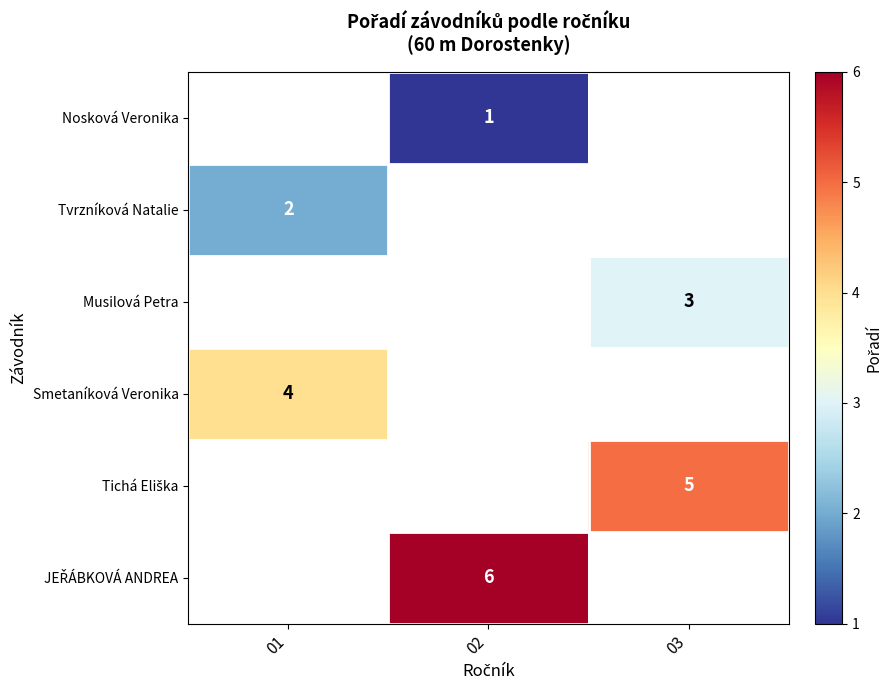

Is it true that Tvrzníková Natalie equals 3 at 01?

False